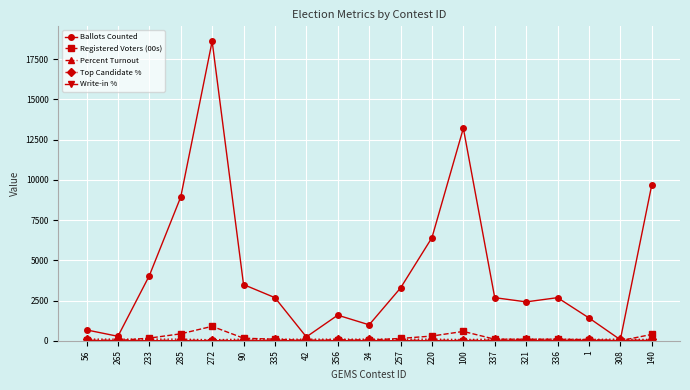

What is the label of the 2nd point from the right?

308